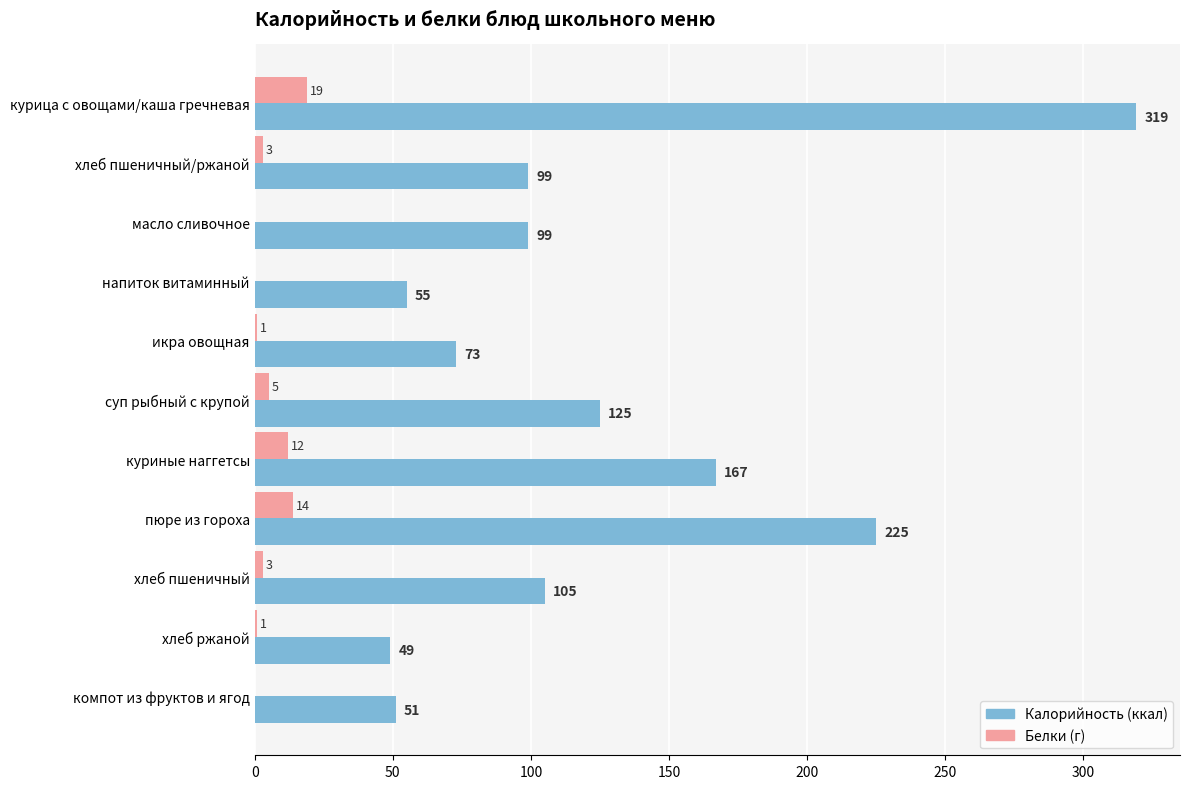

What is the maximum value shown in the chart?

319